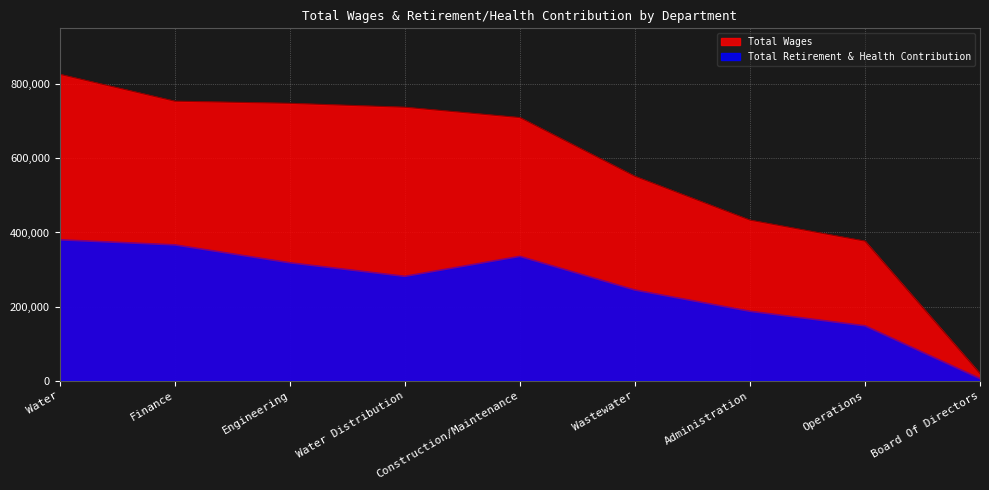

Reading left to right, what are all the values shown in this chart?

Total Wages: 827252	754629	748822	738300	710419	551826	433459	376753	18800
Total Retirement & Health Contribution: 380151	366535	318185	281531	335464	244600	187215	147968	5301